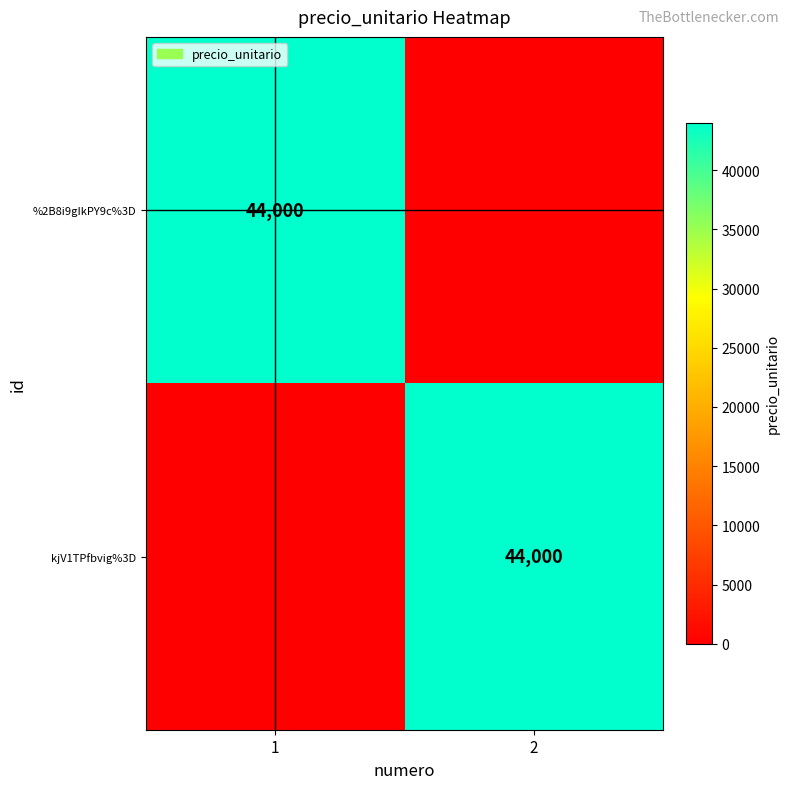

List the series in order of their peak value, lowest first.

%2B8i9gIkPY9c%3D, kjV1TPfbvig%3D